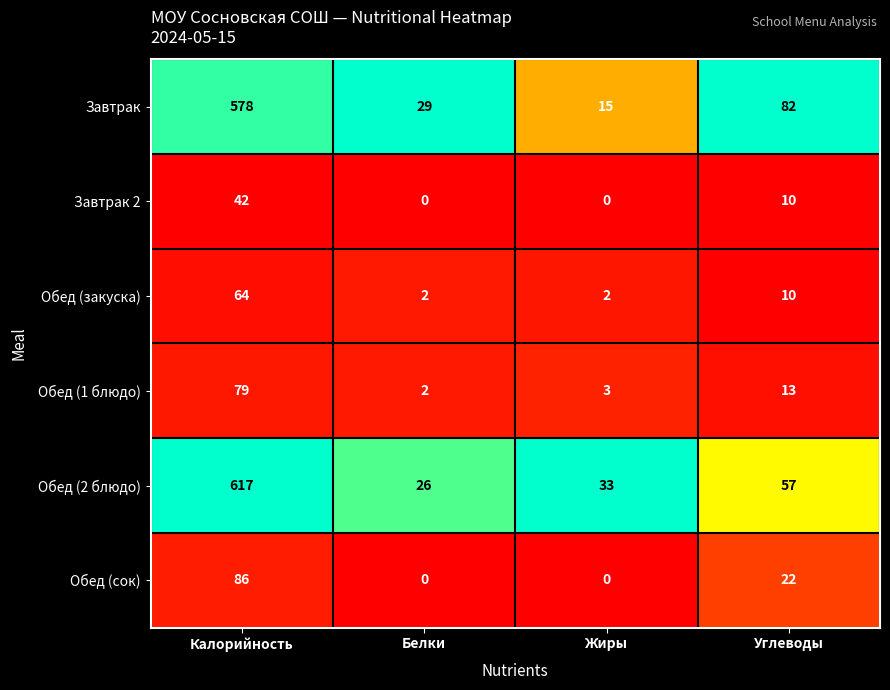

Is it true that Обед (закуска) equals 1 at Белки?

False